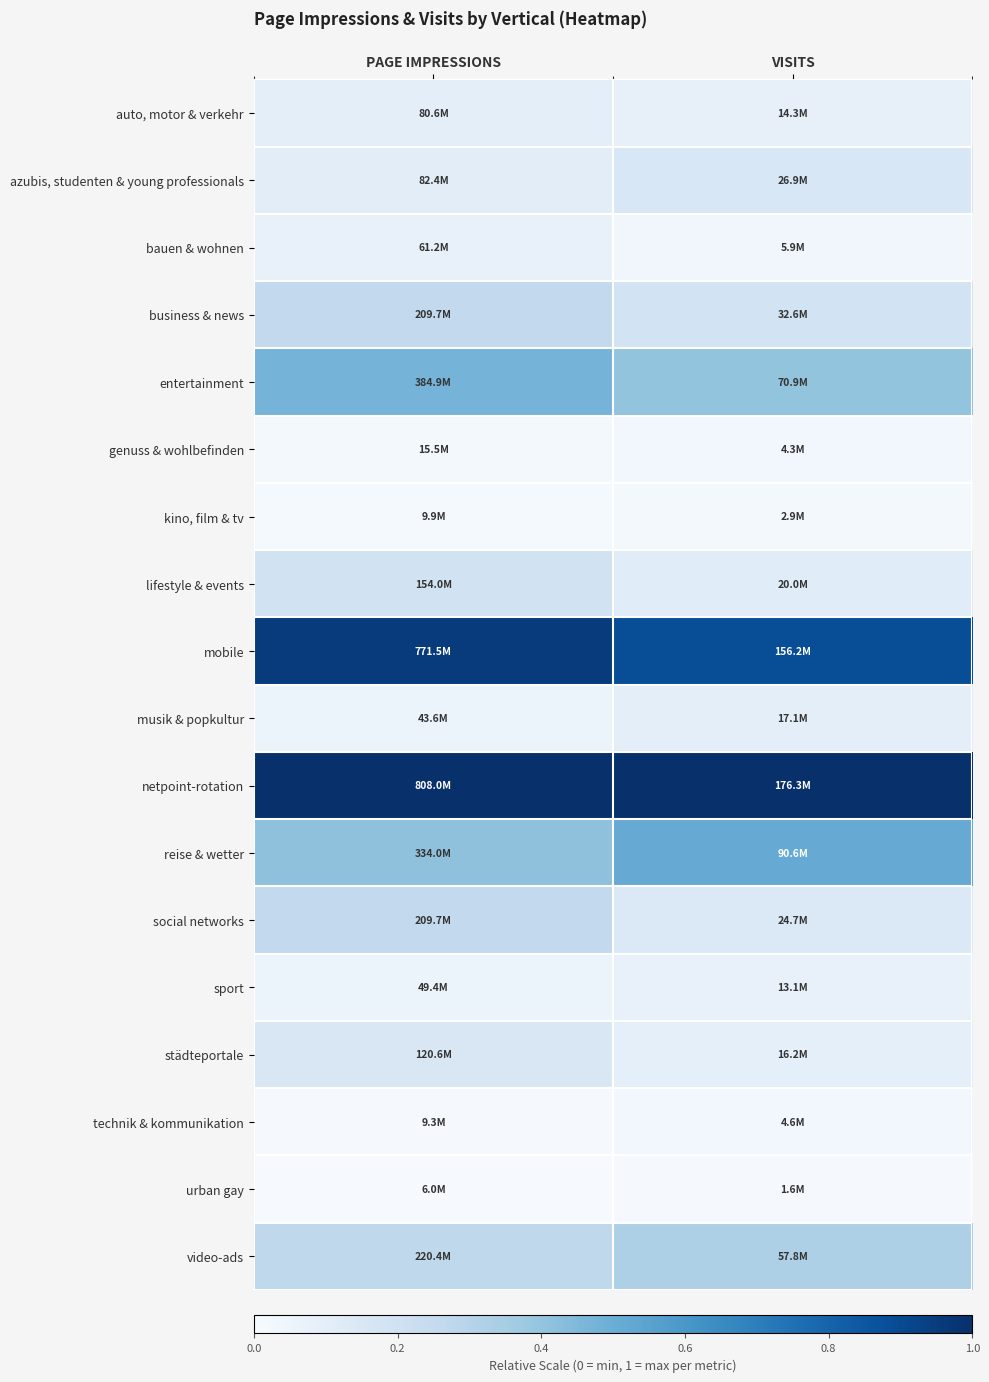

At how many categories does at least one series exceed 0?

2